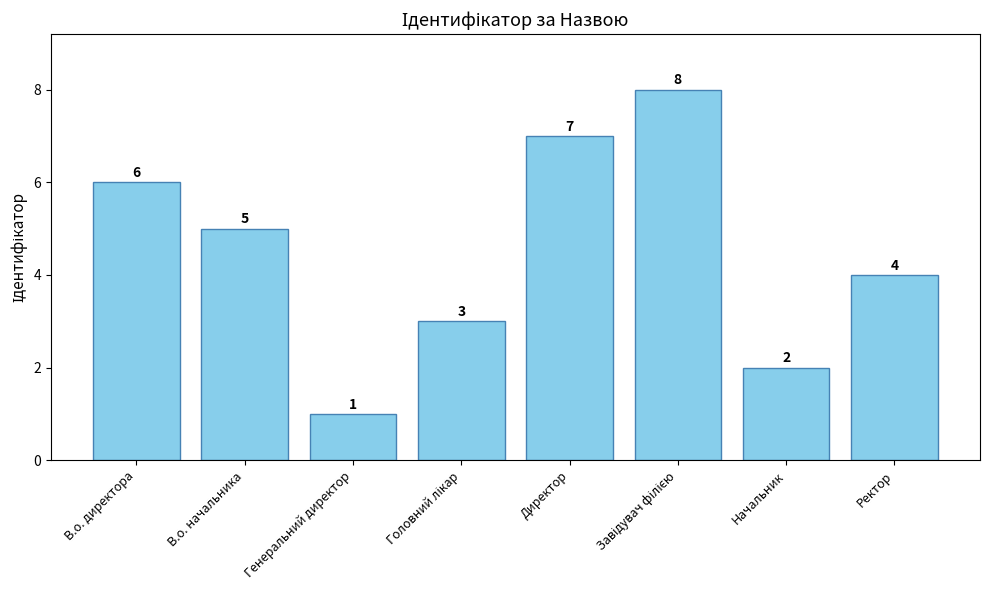

The value at В.о. директора is 2. True or false?

False